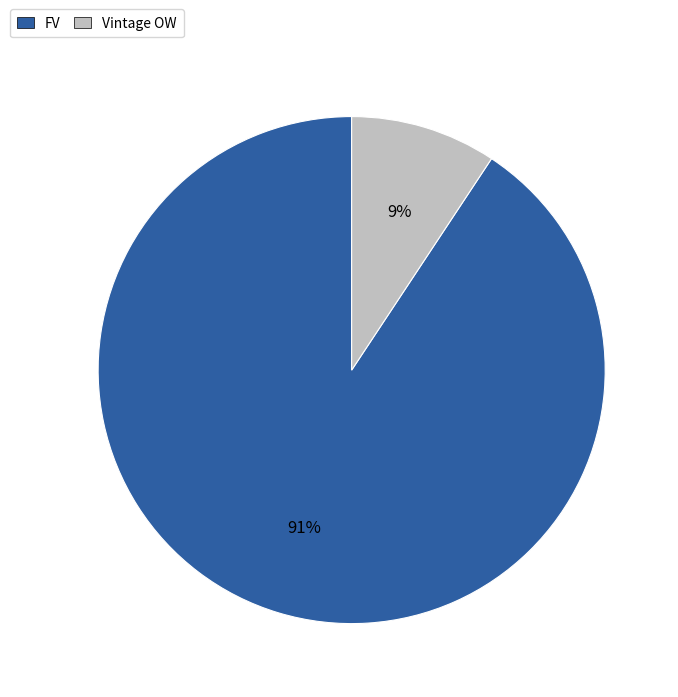

Which category has the biggest portion of the pie?

FV